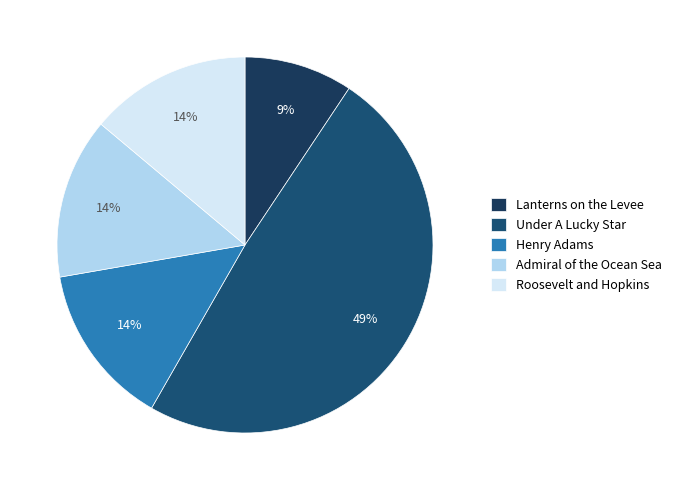

To the nearest percent, what portion does Roosevelt and Hopkins represent?

14%